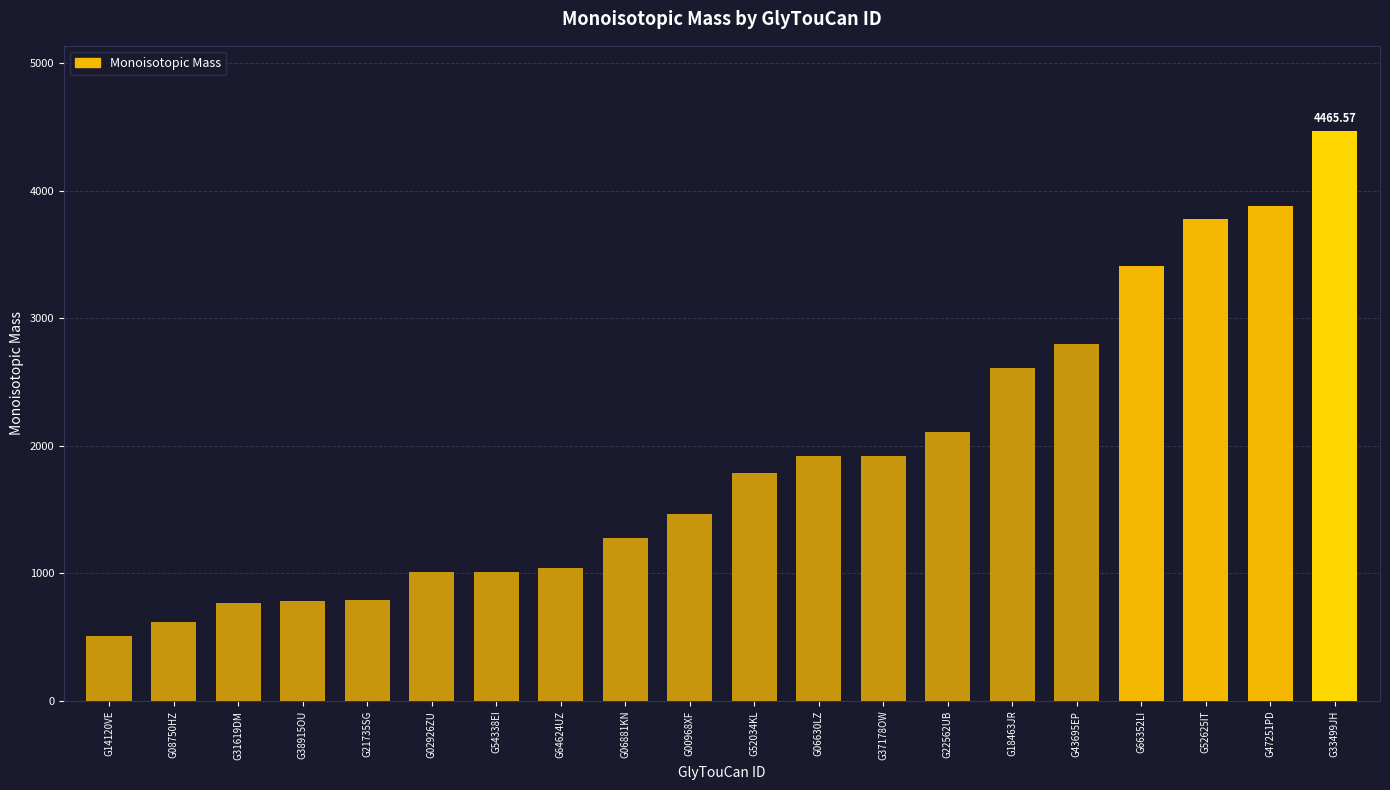

What is the difference between the second highest and minimum values?

3368.1